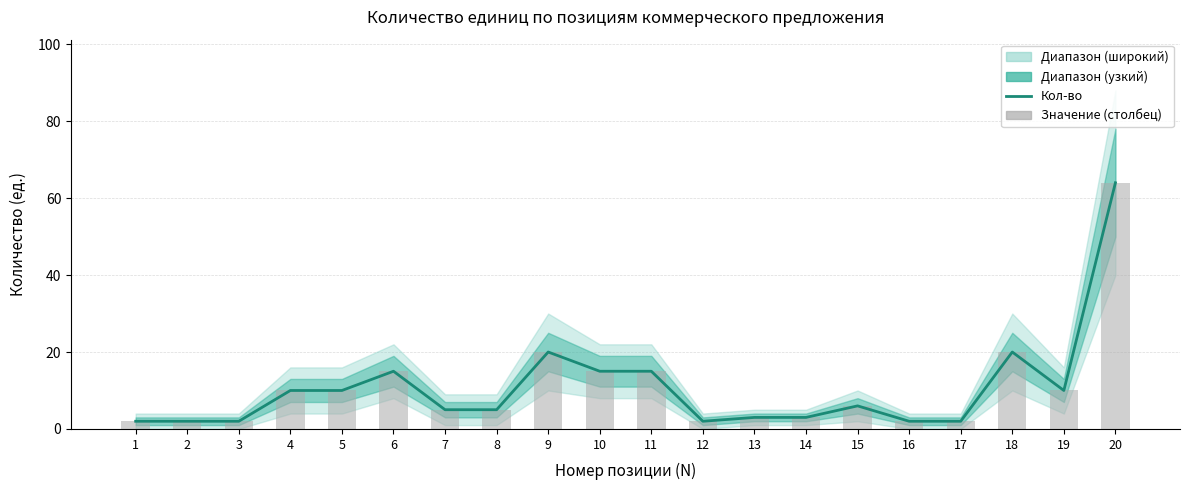

What is the difference between the Значение (столбец) values at 11 and 15?

9